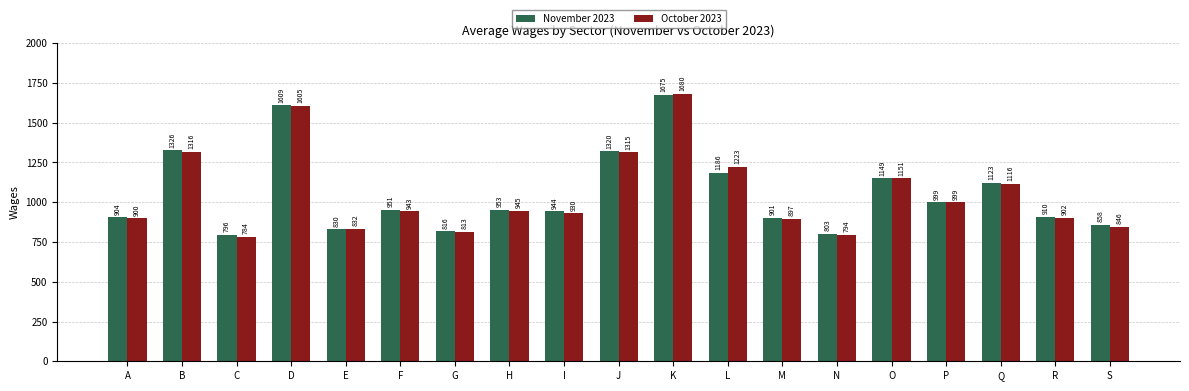

What is the value of the October 2023 bar at the 8th from the left?

945